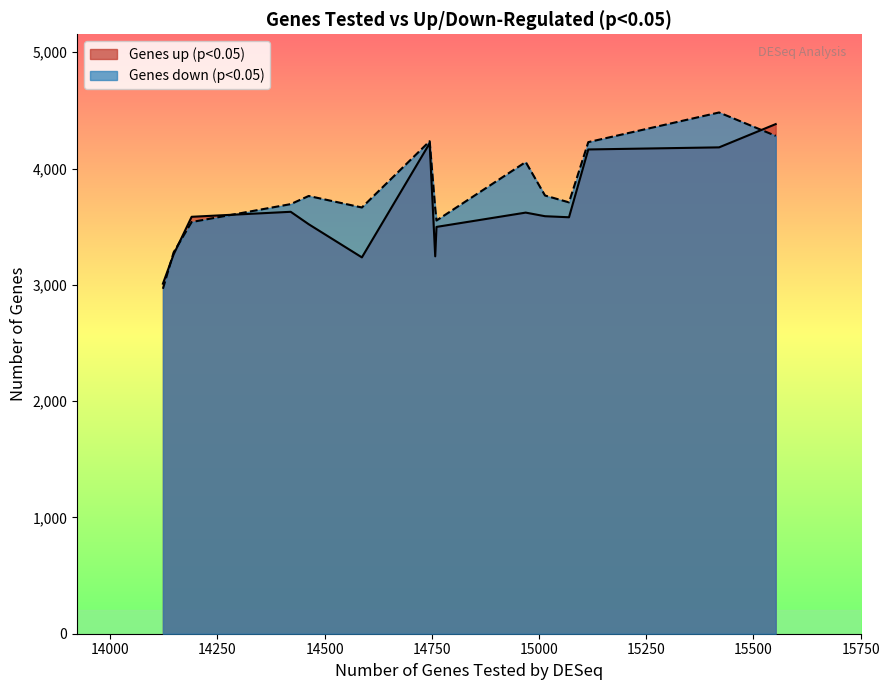

Count the number of data series in this chart.

2